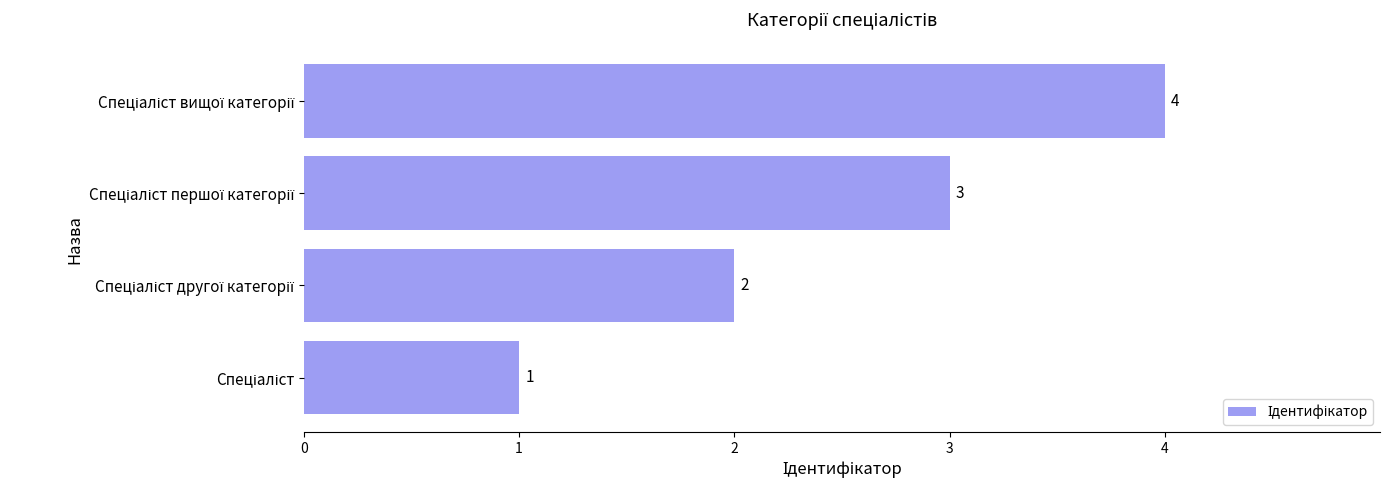

What is the sum of all values?

10